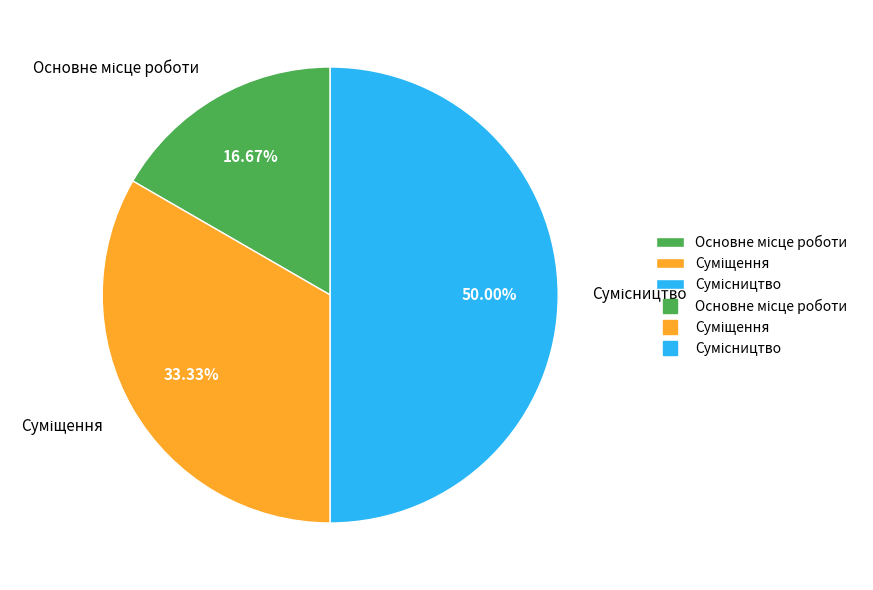

Count the number of slices in the pie.

3